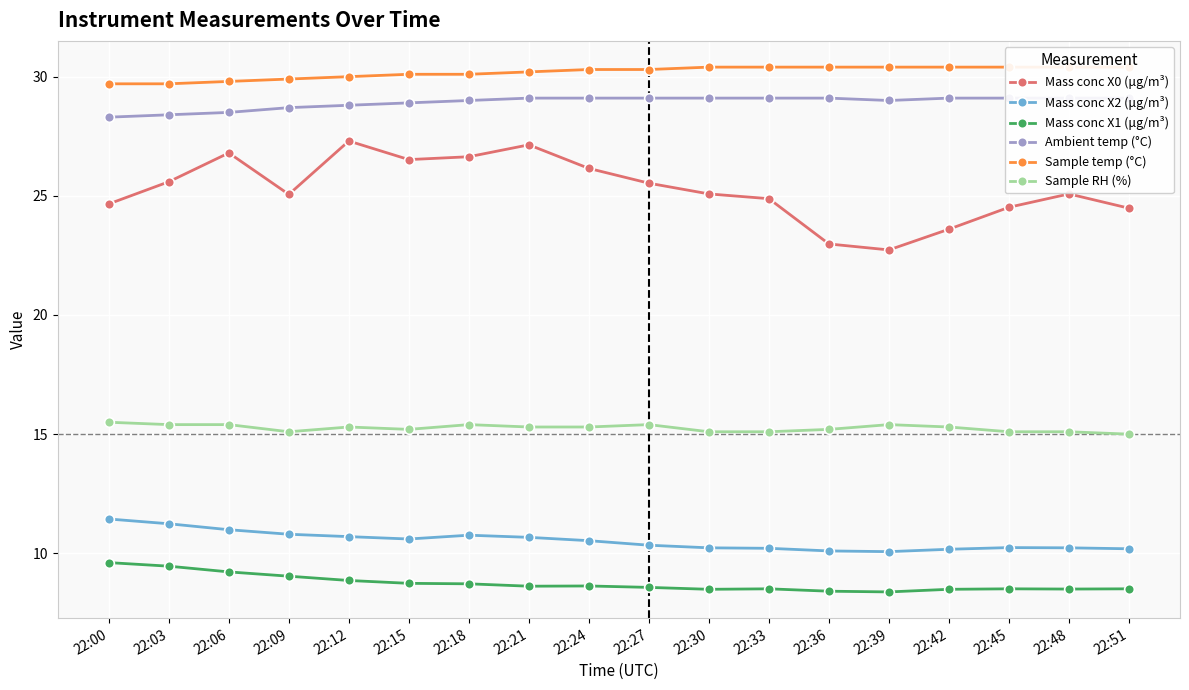

Where is Mass conc X0 (μg/m³) nearest to the value 25?

22:09